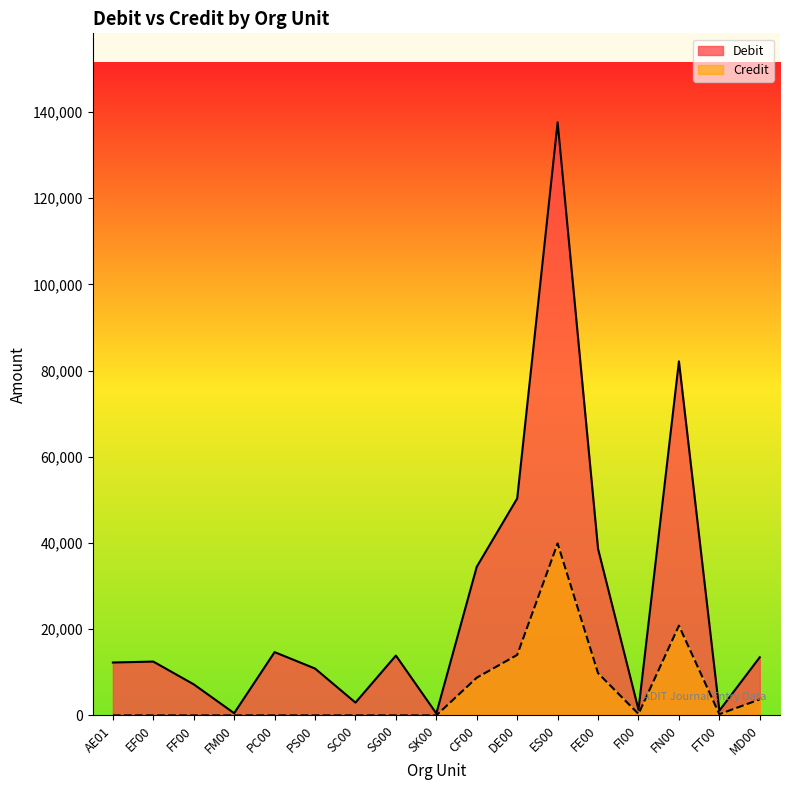

The Credit series shows 8629 at DE00. True or false?

False